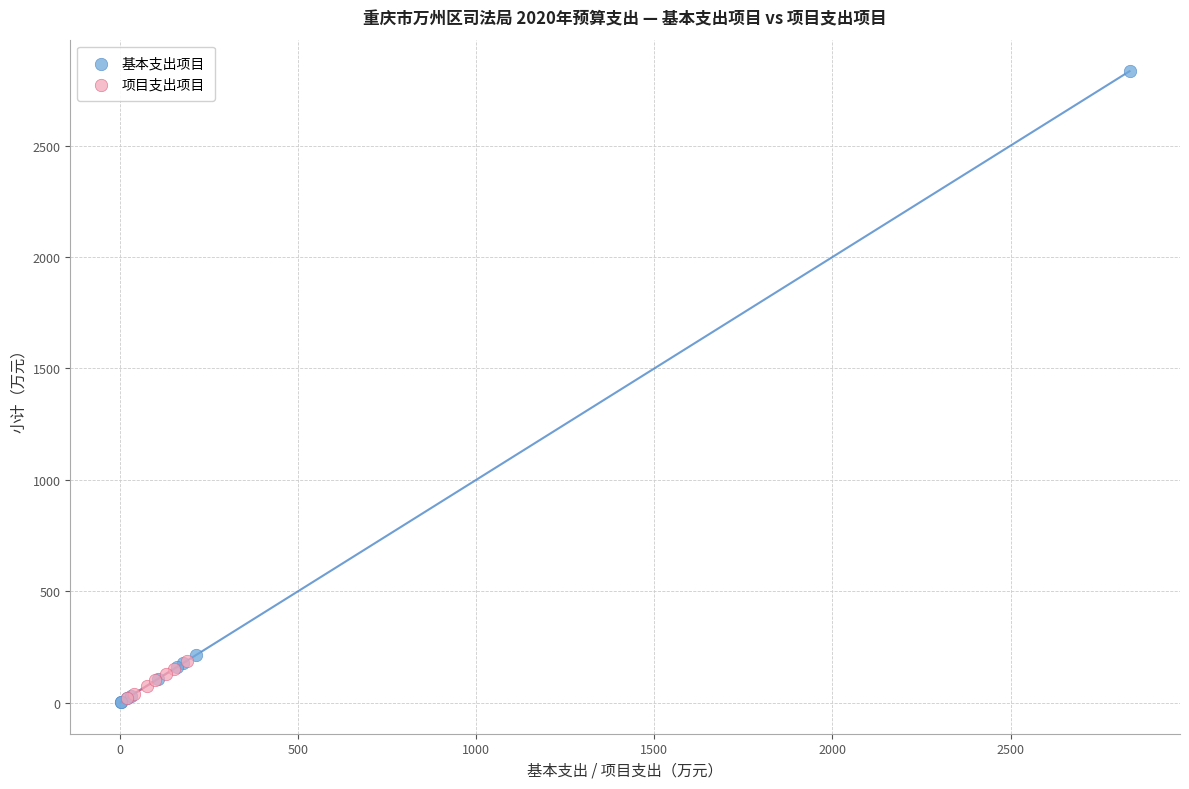

Which series has the widest spread of Y values?

基本支出项目